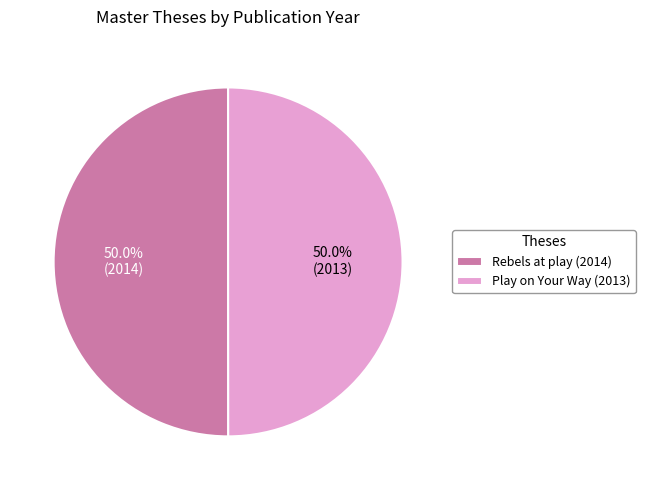

What percentage is NOT represented by Rebels at play (2014)?

50.0%